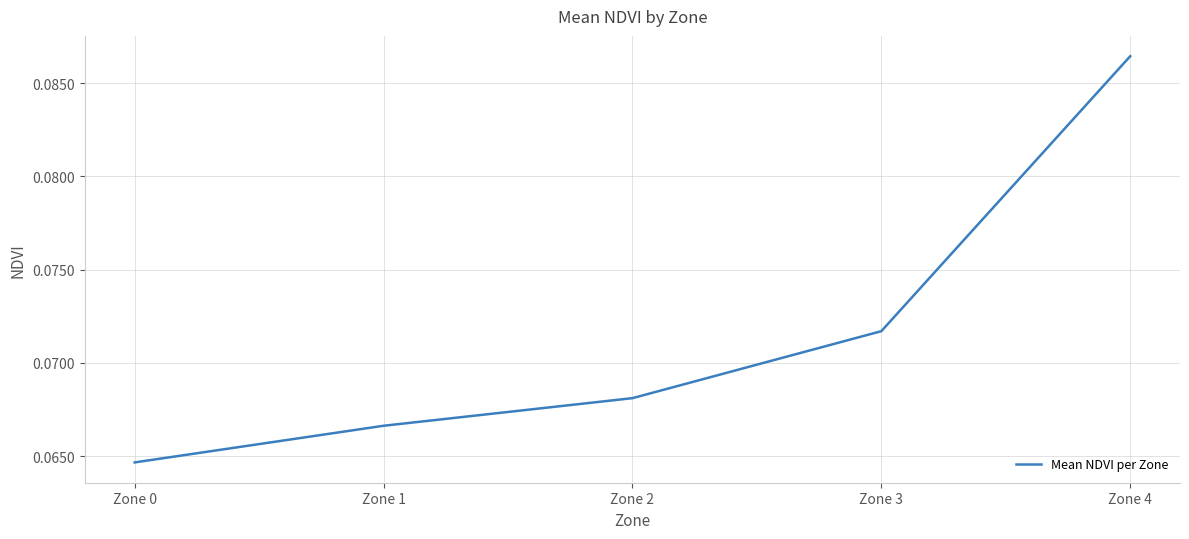

List the labels in order of value, smallest first.

Zone 0, Zone 1, Zone 2, Zone 3, Zone 4